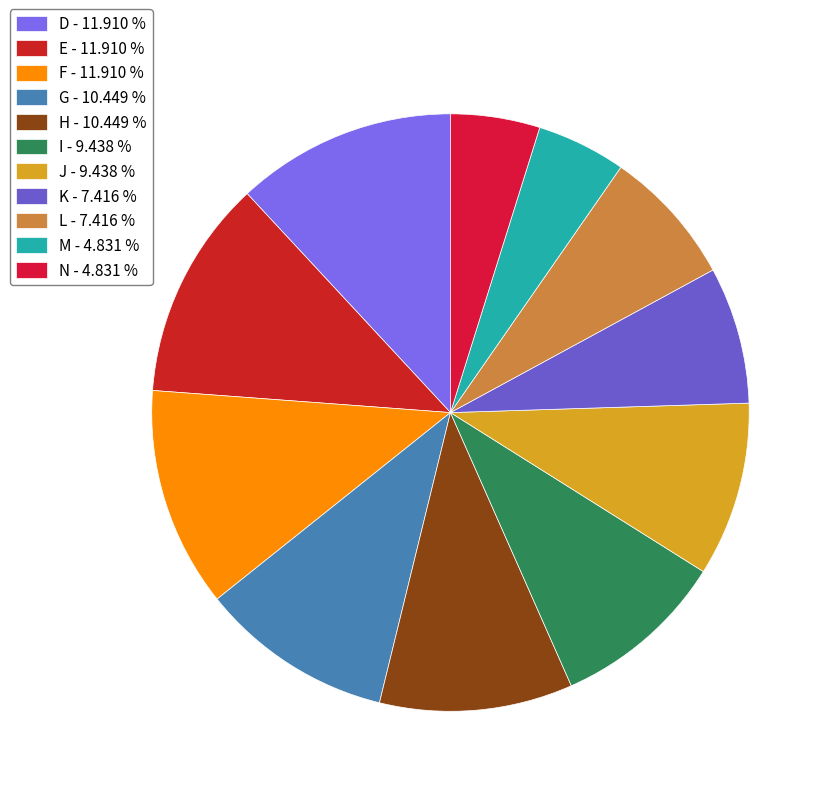

Count the number of slices in the pie.

11